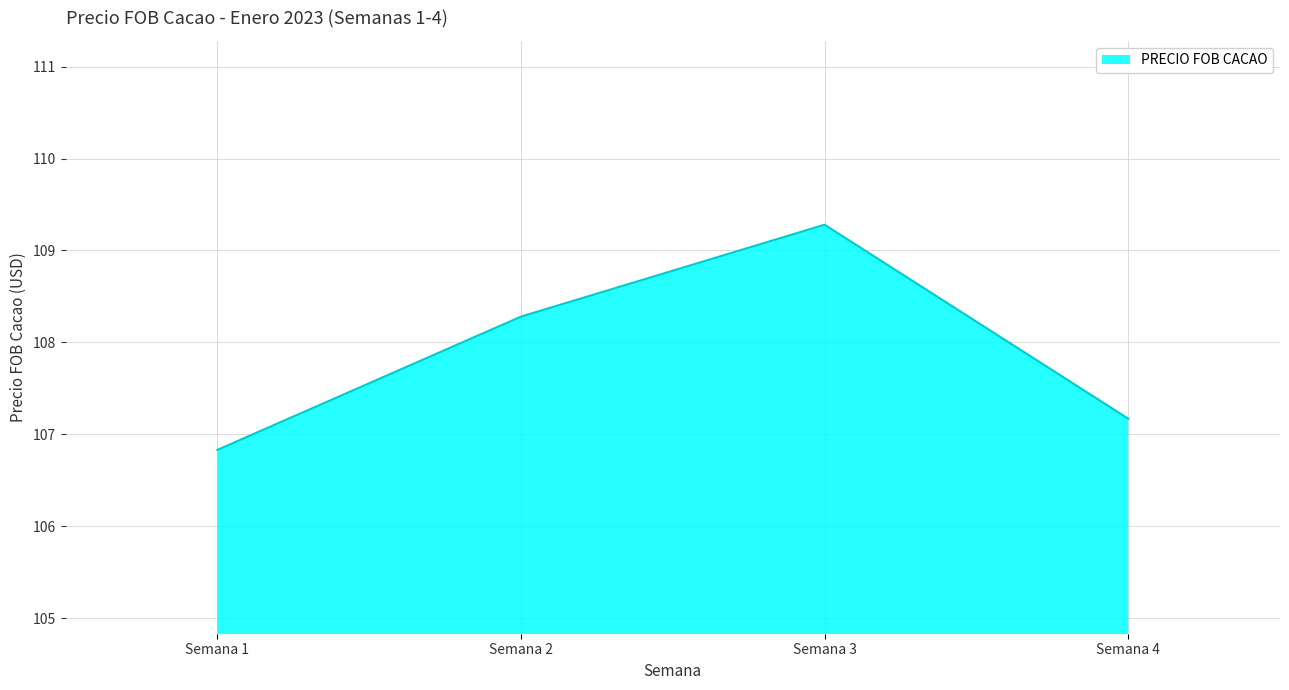

How many lines are shown in the chart?

1